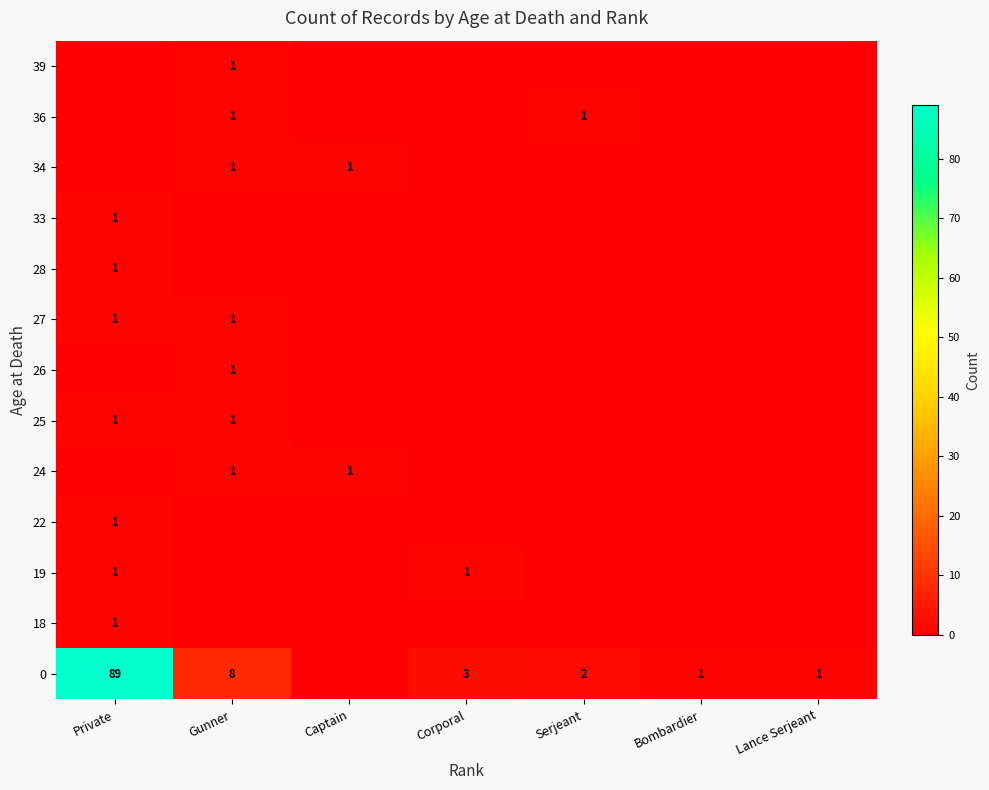

True or false: 34 has a value of 2 at Gunner.

False